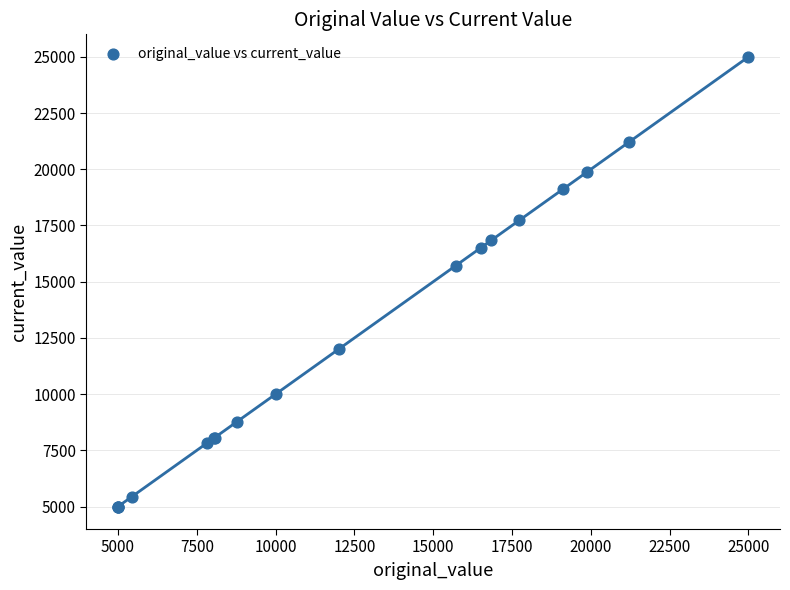

What Y value in the scatter plot is closest to 15000?

15710.0